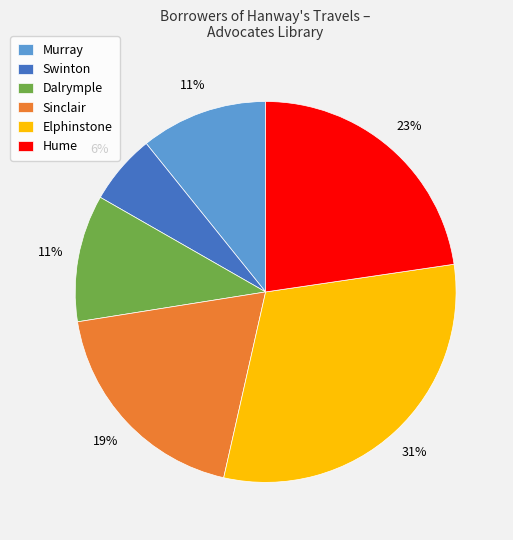

To the nearest percent, what is the difference between the largest and smallest slice percentages?

25%